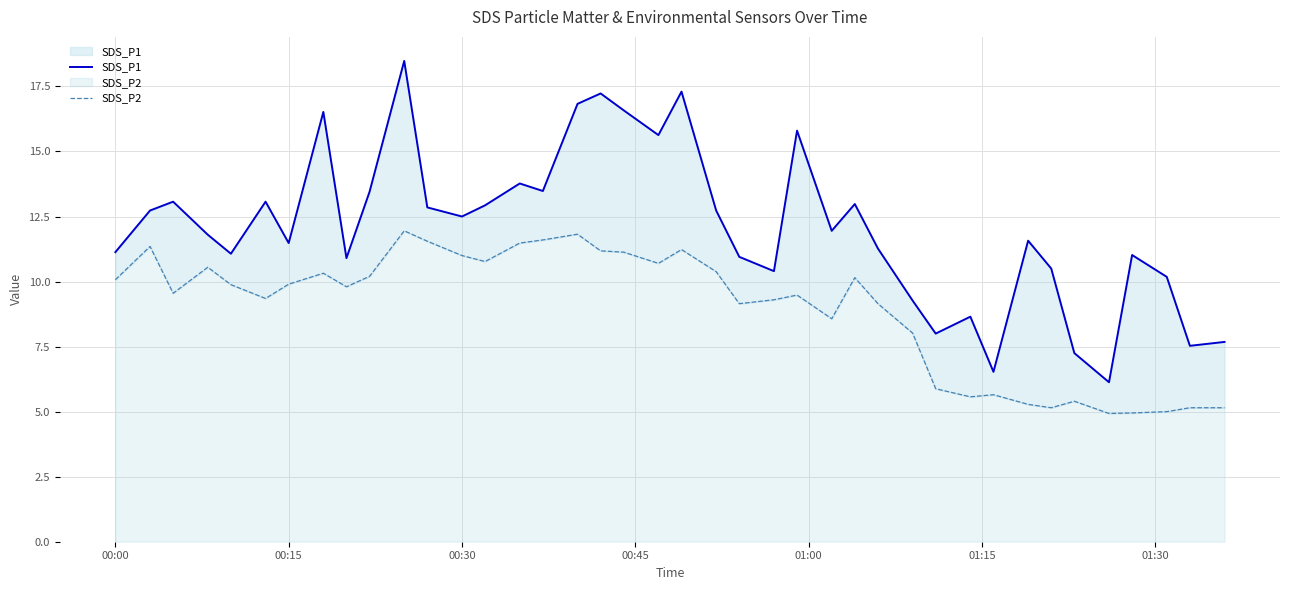

What is the sum of all SDS_P1 values?

483.2